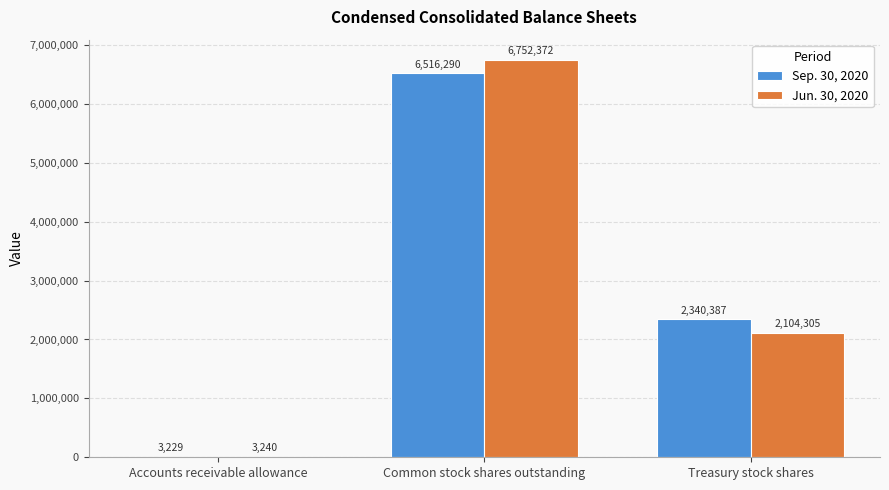

Reading left to right, extract all data points from this chart.

Sep. 30, 2020: 3229	6516290	2340387
Jun. 30, 2020: 3240	6752372	2104305